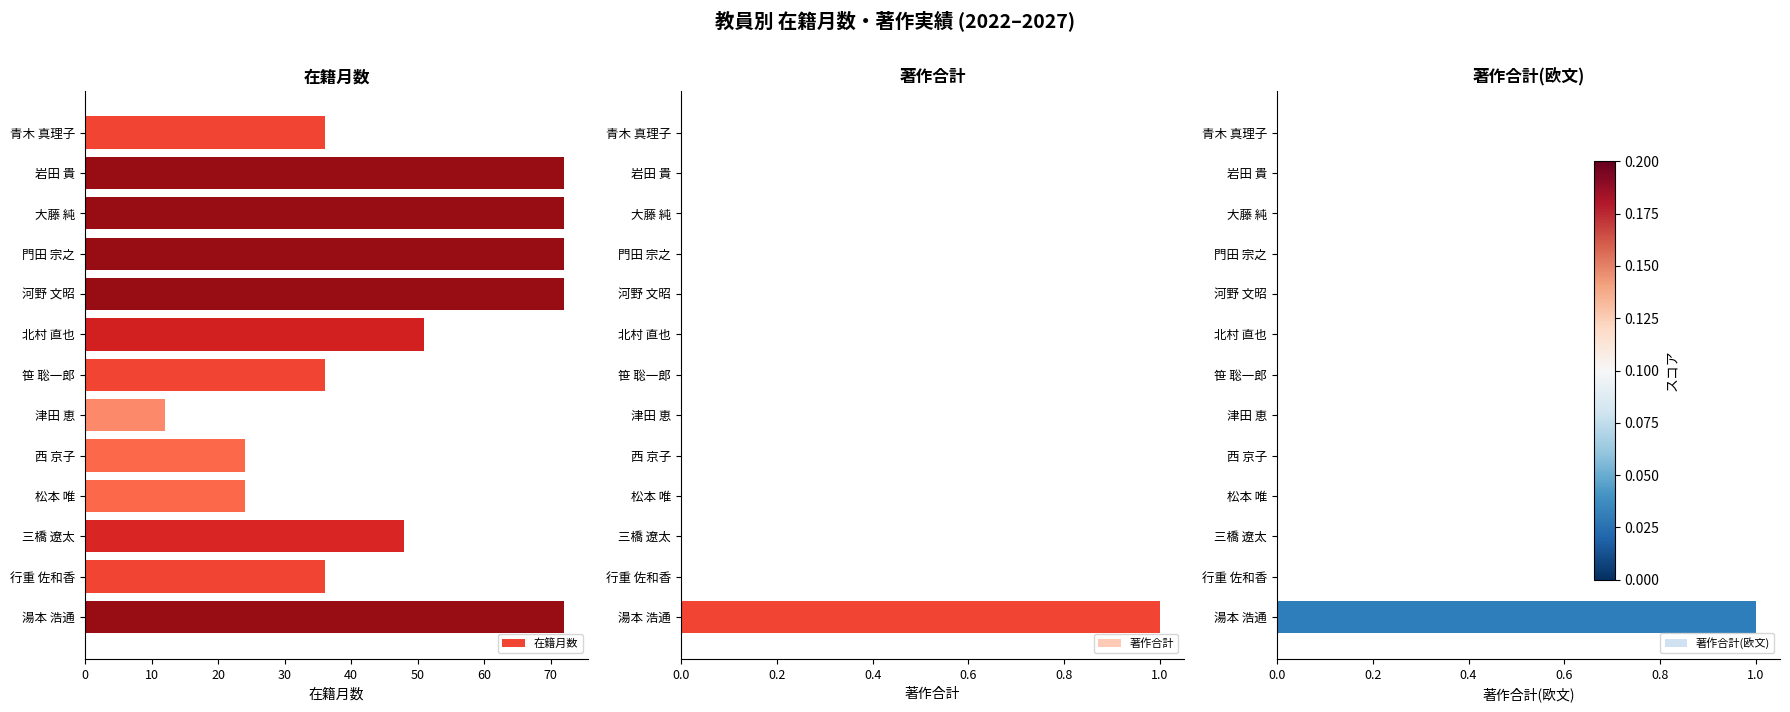

True or false: 在籍月数 has a value of 56 at 笹 聡一郎.

False